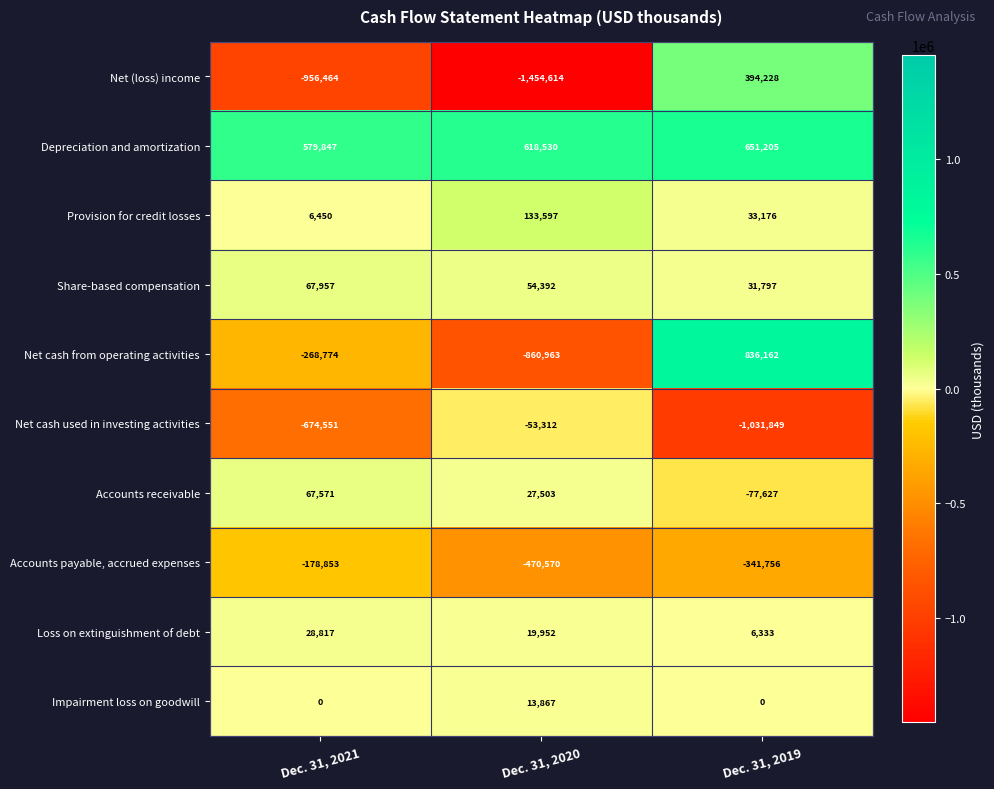

What is the difference between the maximum and second lowest values in the Impairment loss on goodwill series?

13867